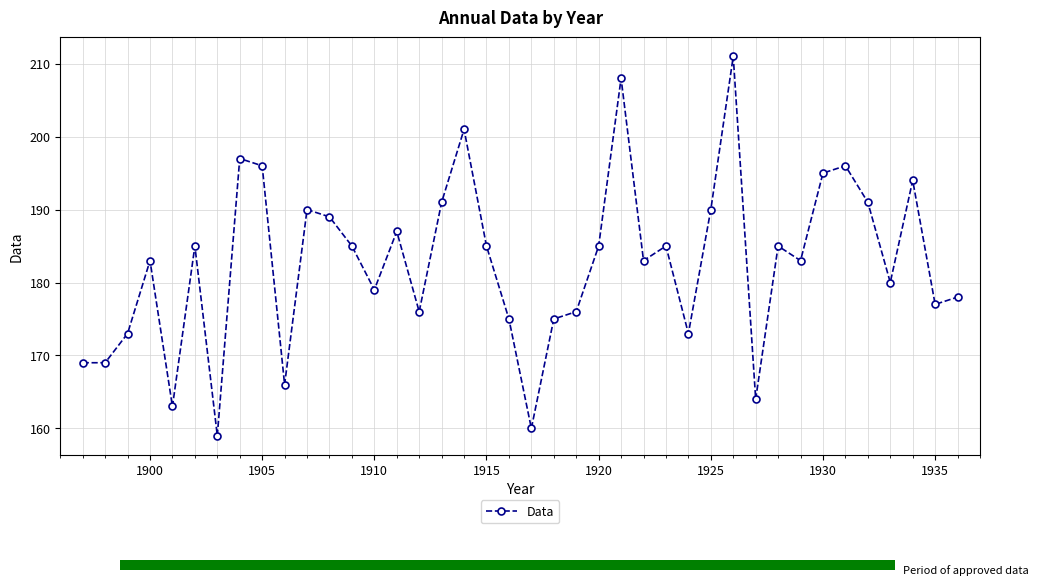

The value of Data at 1925 is 190. True or false?

True